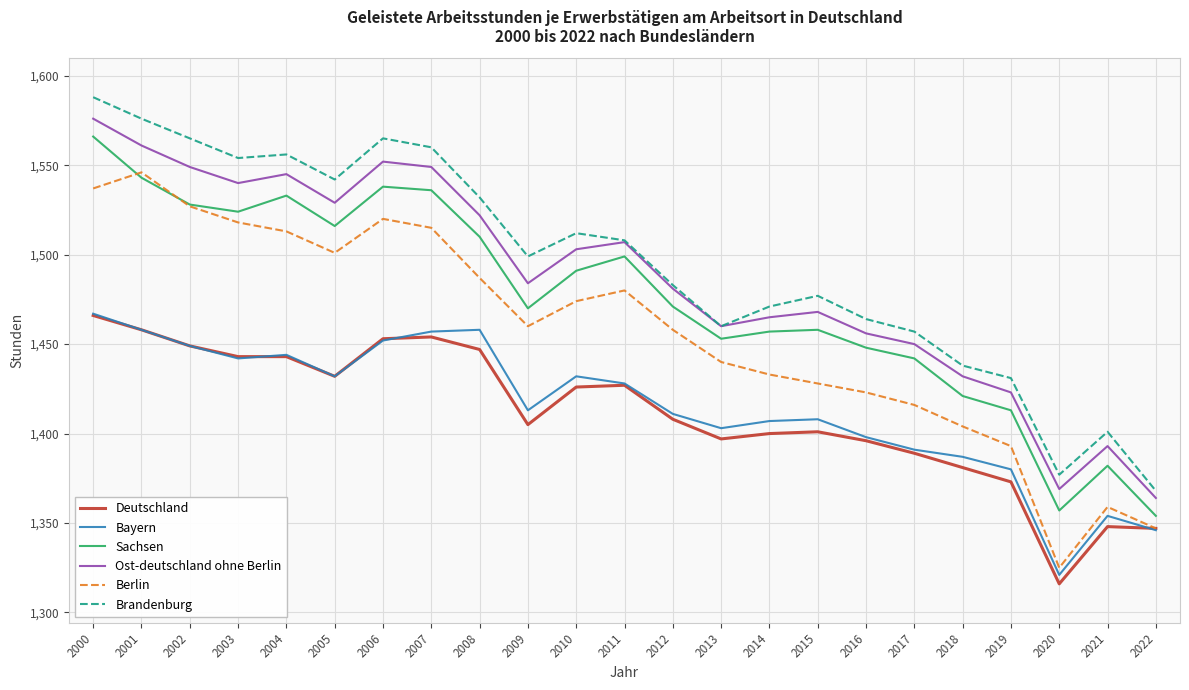

True or false: Deutschland and Brandenburg intersect in this chart.

False